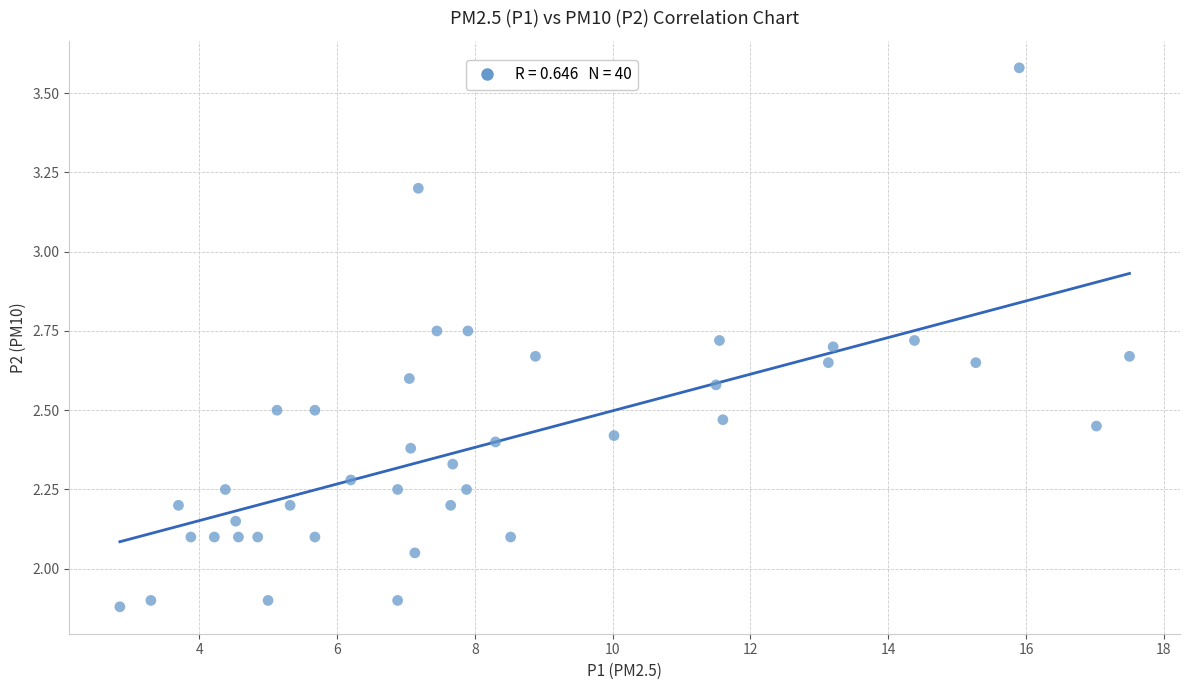

What is the range of Y values (max minus min)?

1.7